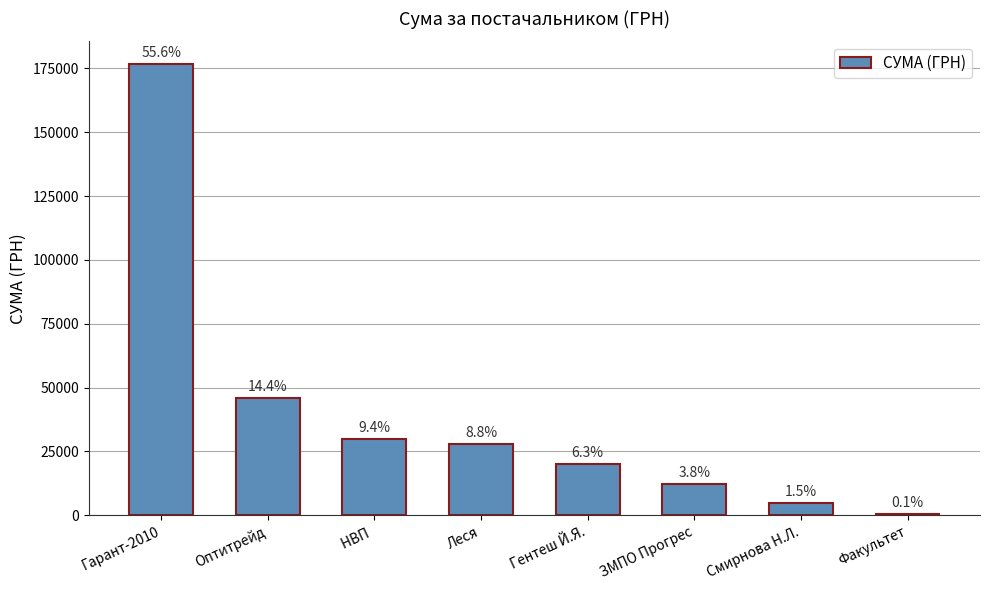

At which label does the data first exceed 27878?

Гарант-2010